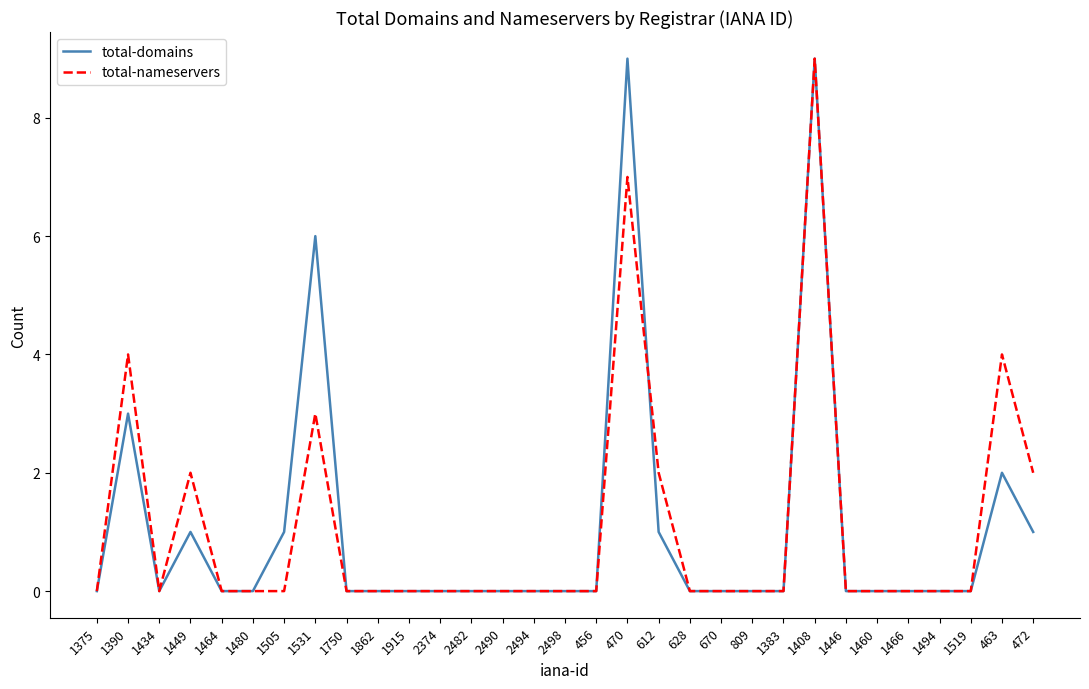

Between 612 and 809, which series saw the biggest shift?

total-nameservers